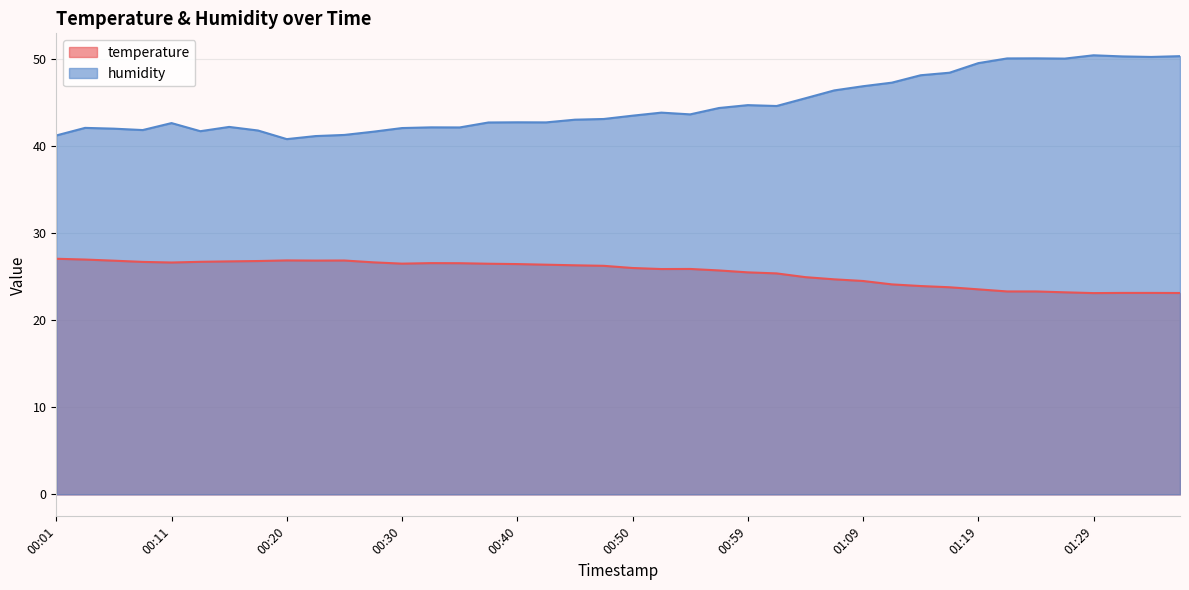

List the labels in order of temperature value, smallest first.

01:29, 01:36, 01:31, 01:34, 01:26, 01:21, 01:24, 01:19, 01:16, 01:14, 01:12, 01:09, 01:07, 01:04, 01:02, 00:59, 00:57, 00:52, 00:55, 00:50, 00:47, 00:45, 00:42, 00:40, 00:38, 00:30, 00:35, 00:33, 00:11, 00:28, 00:08, 00:13, 00:16, 00:18, 00:06, 00:23, 00:25, 00:20, 00:03, 00:01